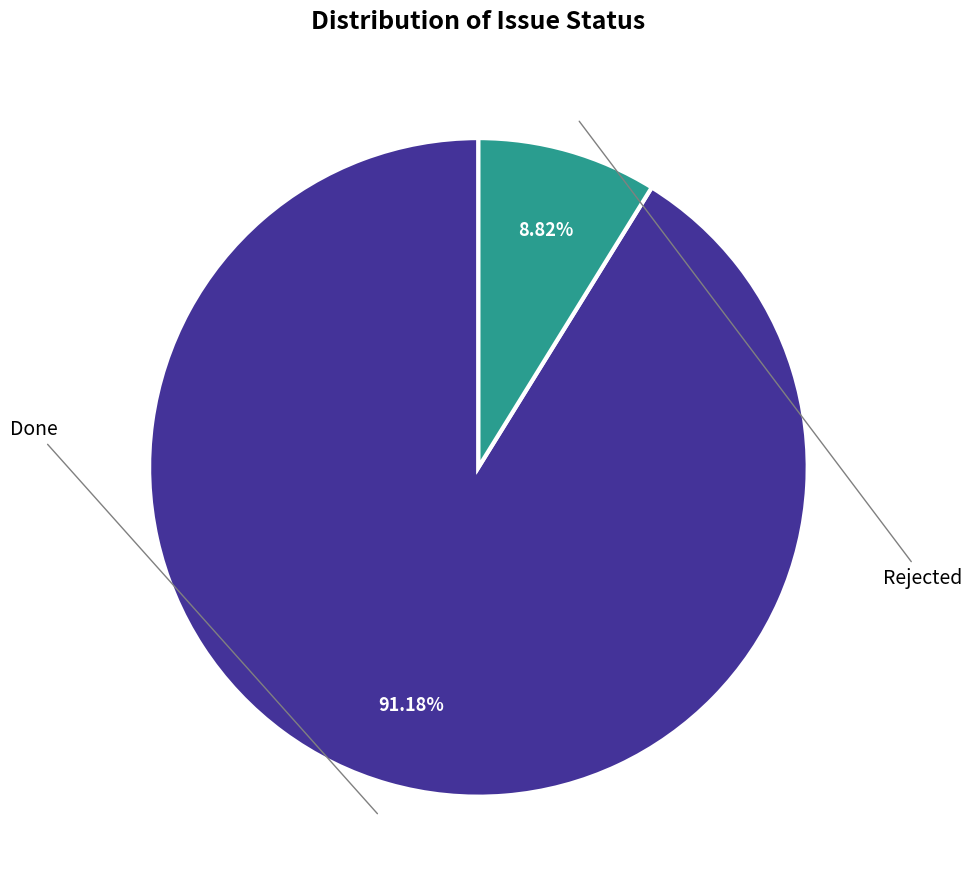

Does any single category account for the majority?

Yes